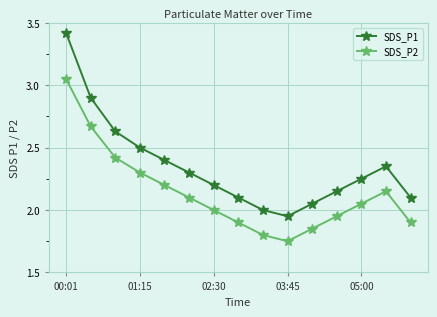

True or false: SDS_P1 and SDS_P2 intersect in this chart.

False